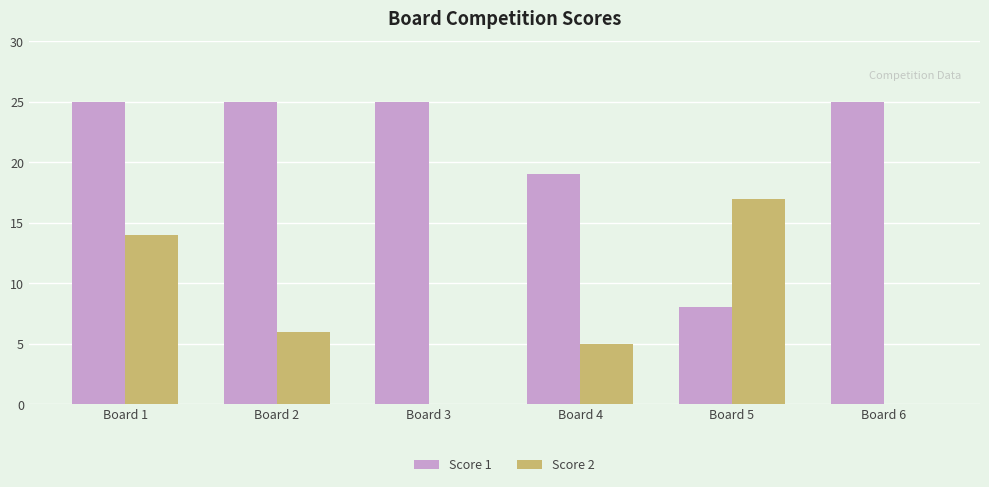

What is the maximum value for Score 1?

25